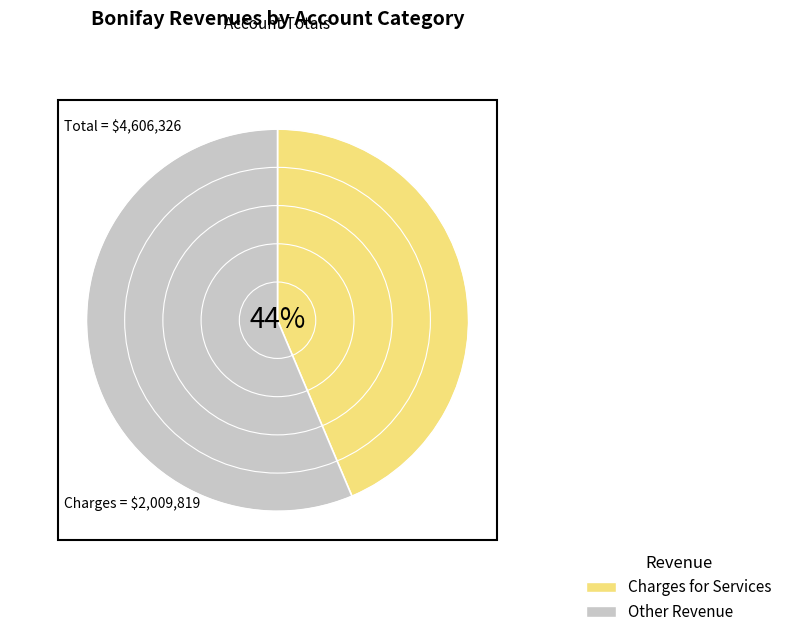

Rank the categories by value from highest to lowest.

Other Revenue, Charges for Services